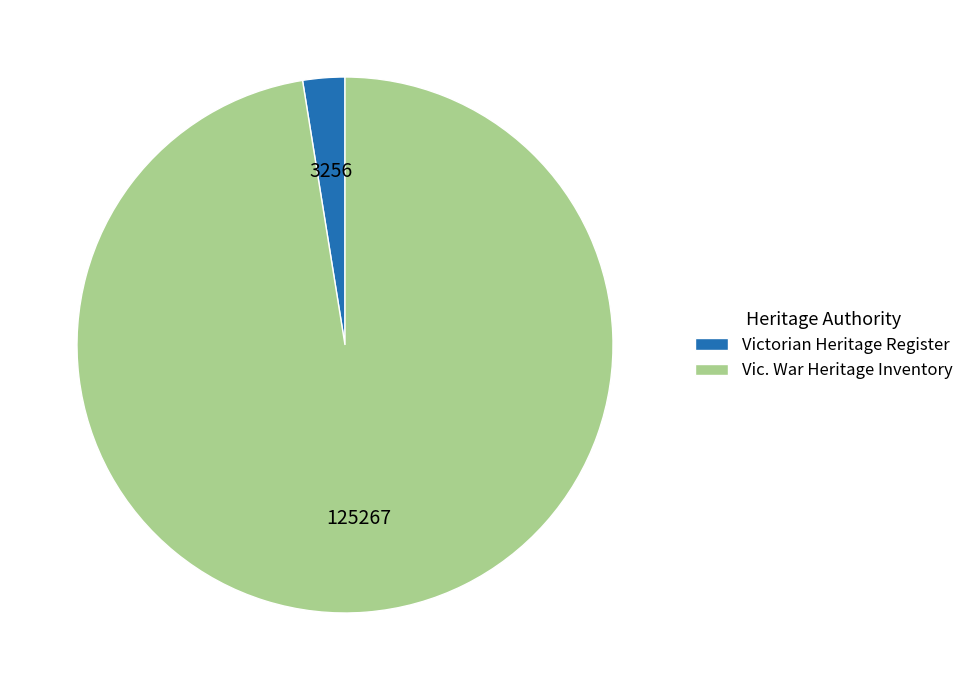

Rank the categories by value from lowest to highest.

Victorian Heritage Register, Vic. War Heritage Inventory